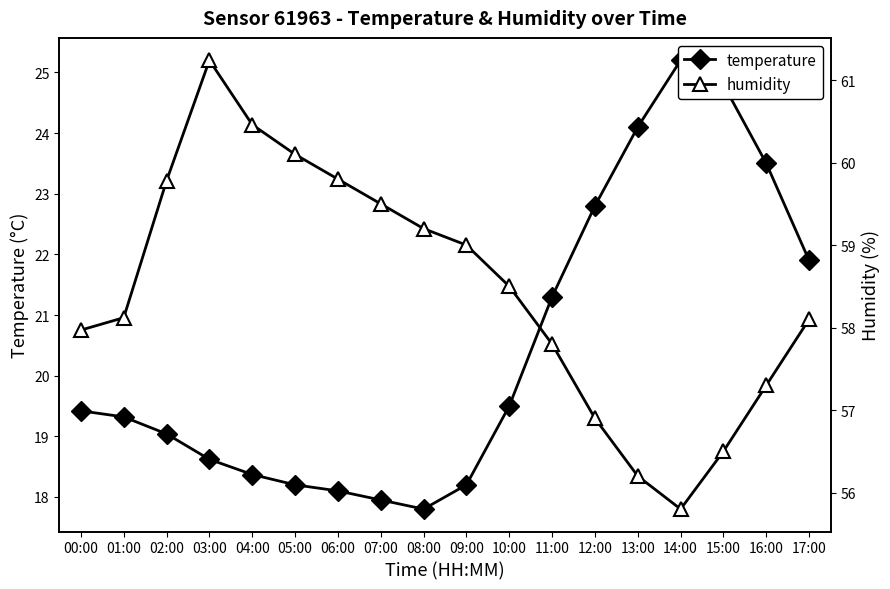

What is the label of the 2nd point from the left?

01:00